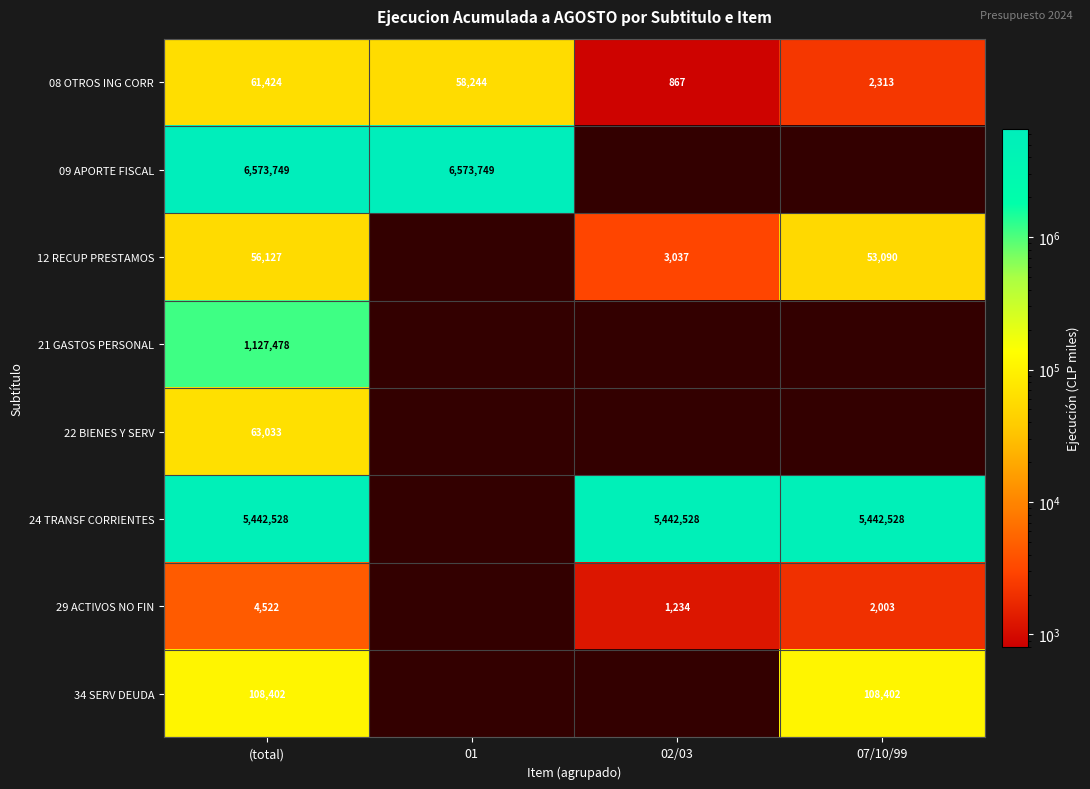

True or false: 29 ACTIVOS NO FIN has a value of 4522 at (total).

True